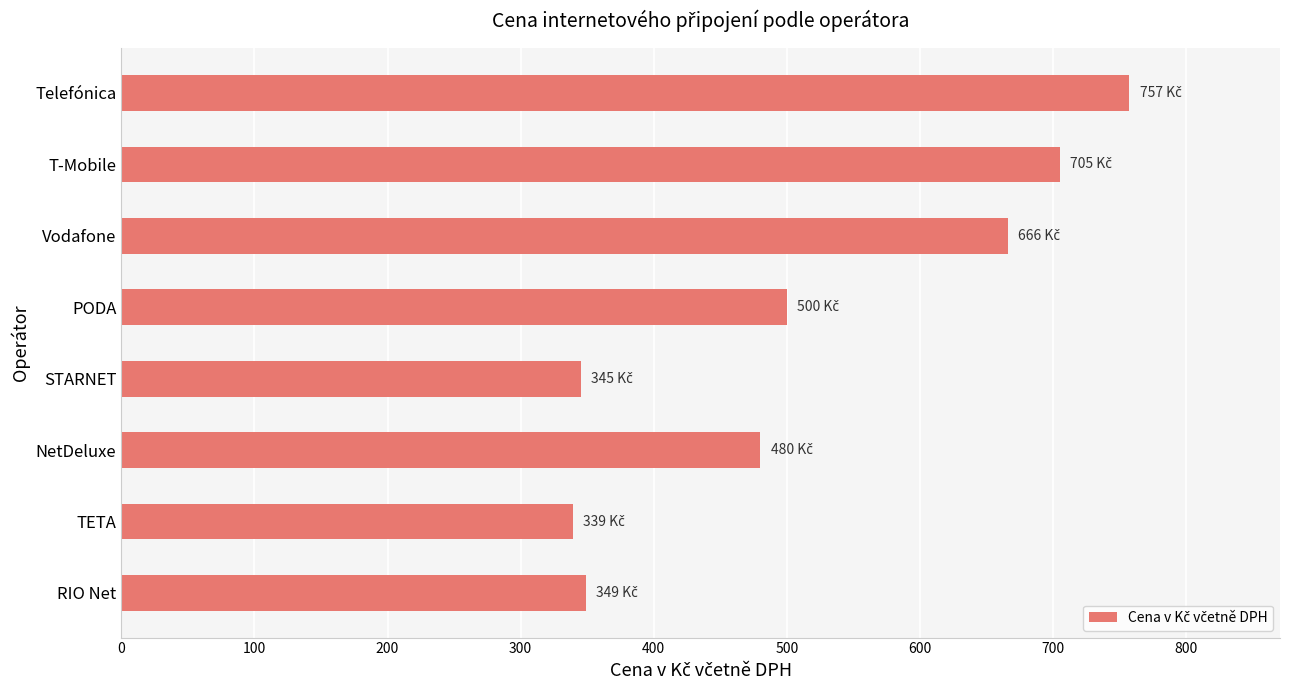

Reading top to bottom, list all the values displayed in this chart.

Telefónica=757	T-Mobile=705	Vodafone=666	PODA=500	STARNET=345	NetDeluxe=480	TETA=339	RIO Net=349